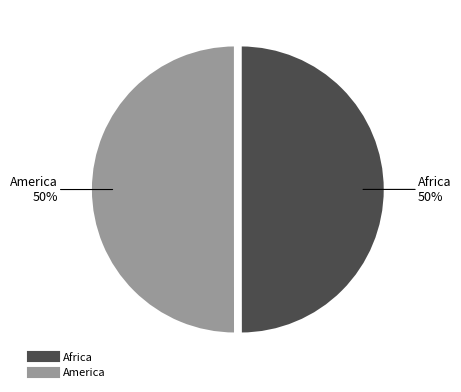

To the nearest percent, what is the average slice percentage?

50%